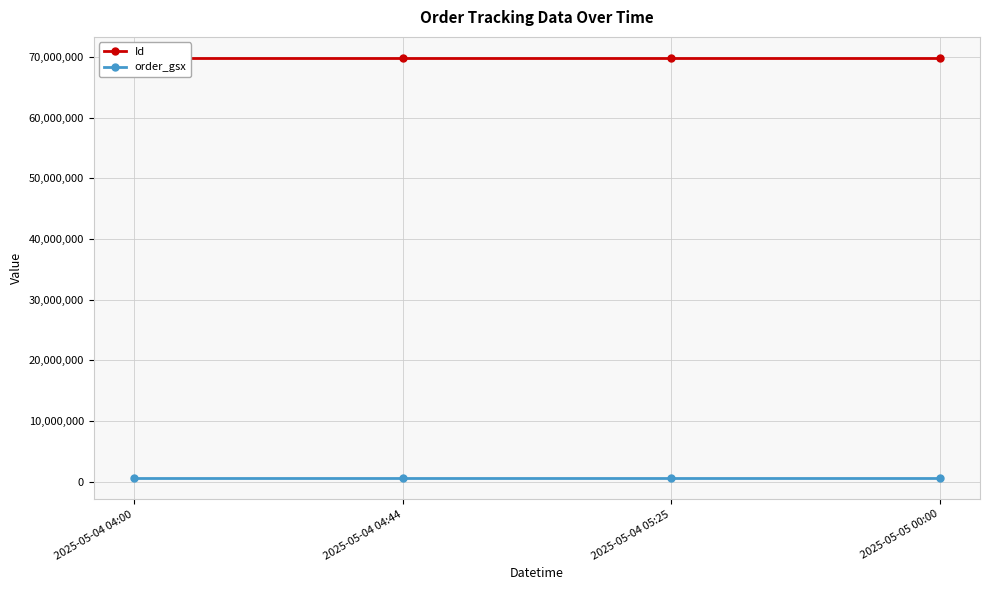

What is the value of the order_gsx point at the 4th from the left?

589754